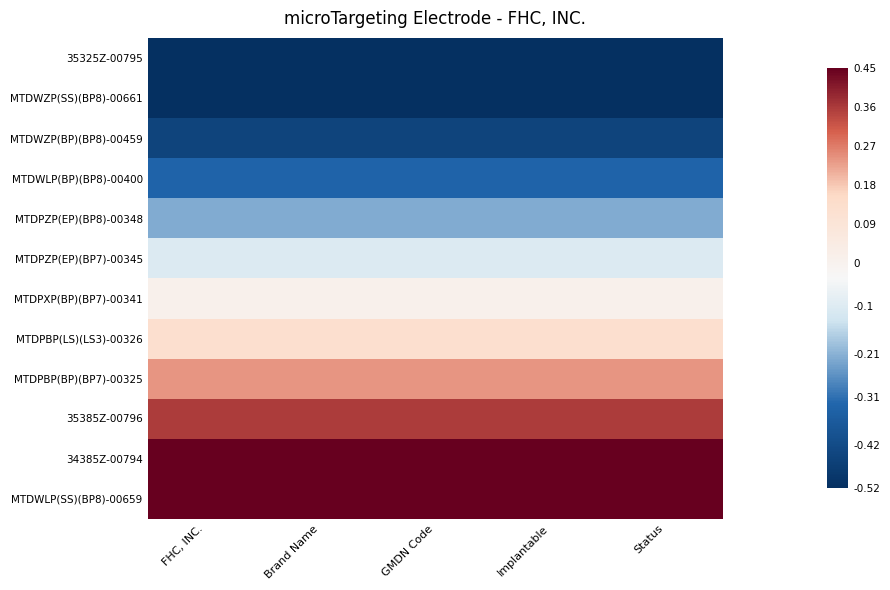

What is the minimum value shown in the chart?

-0.5